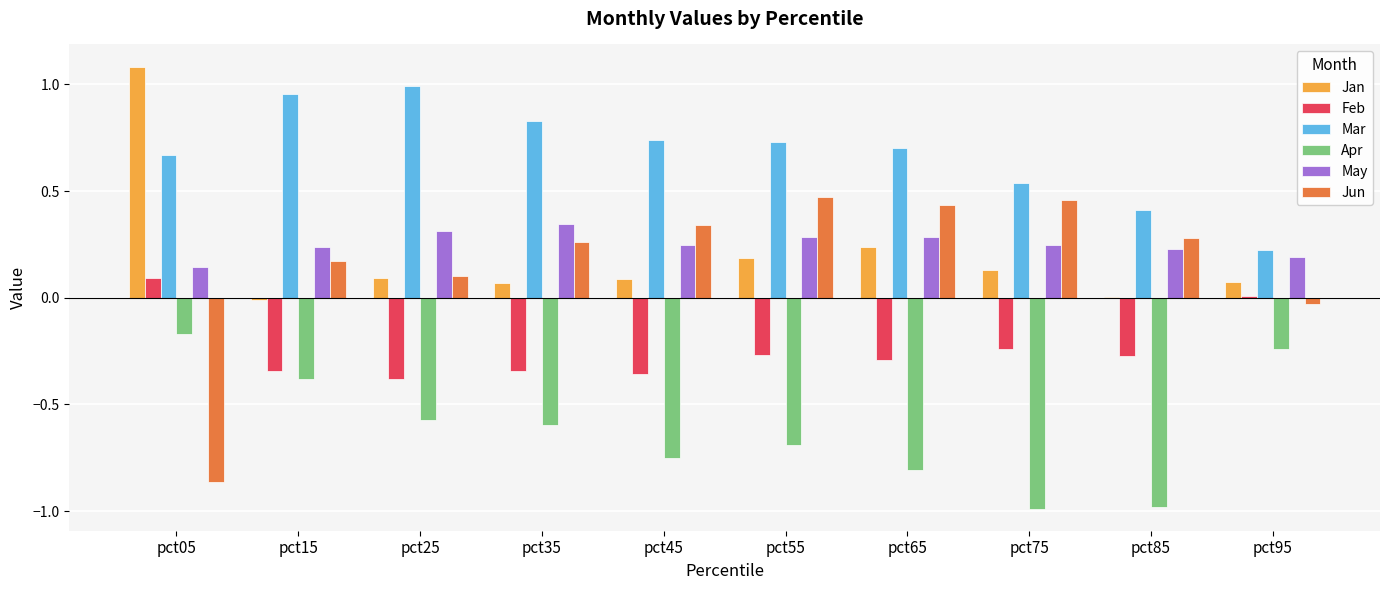

Which category has the highest value in the Apr series?

pct05